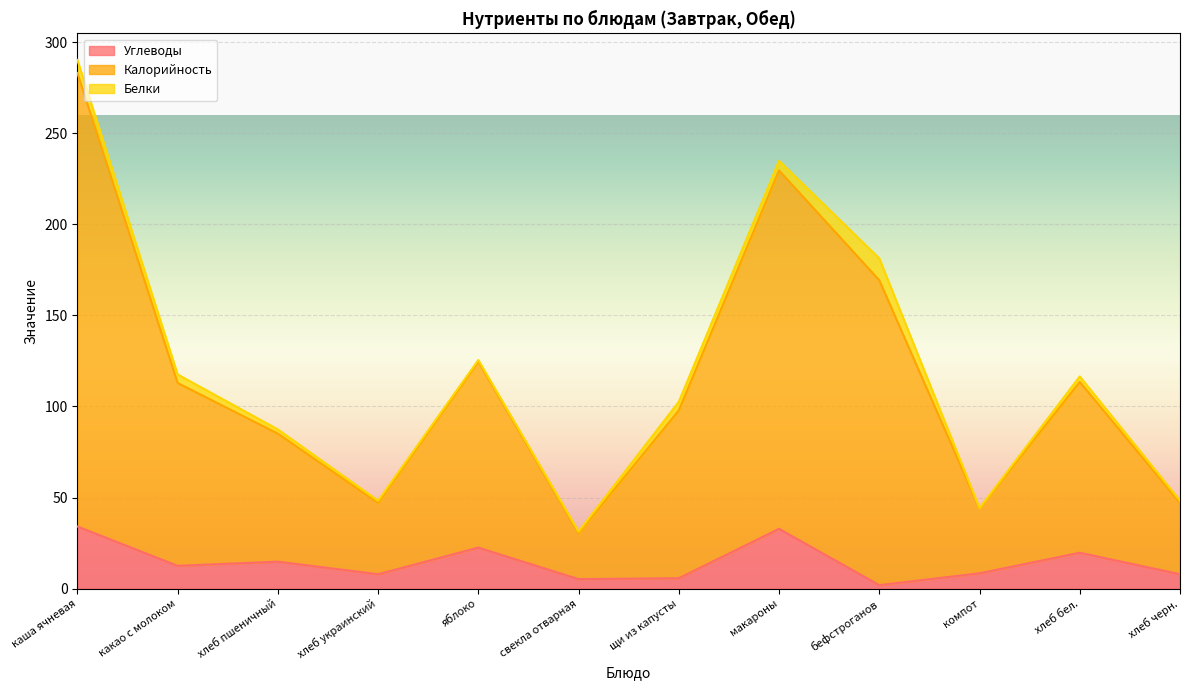

True or false: Углеводы has more than 0 interior local peaks.

True